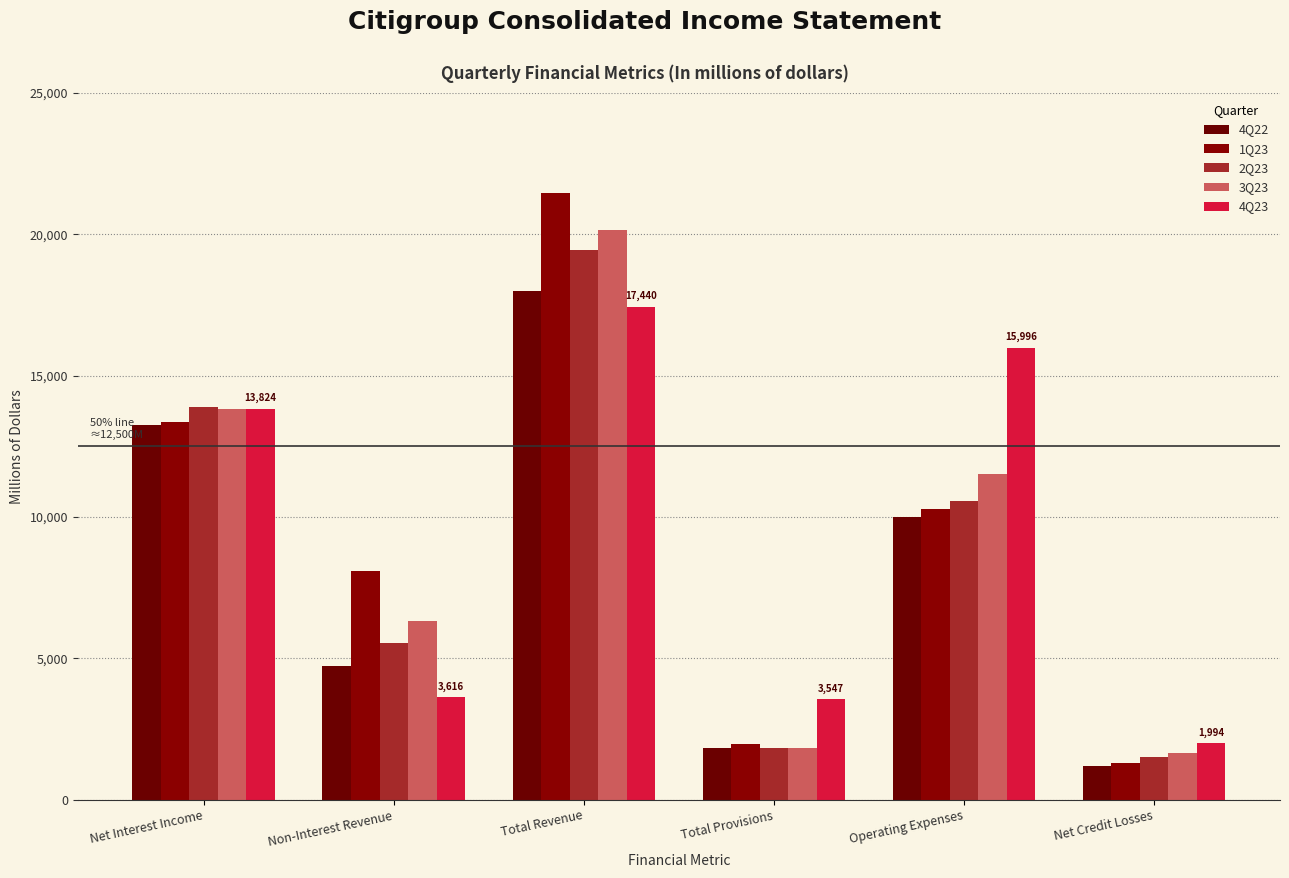

How many groups of bars are there?

6